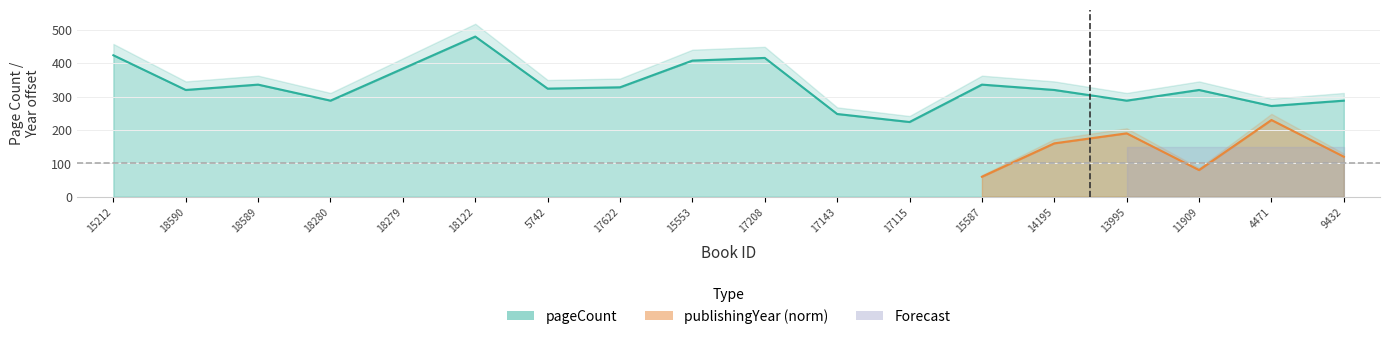

List the labels in order of value, smallest first.

17115, 17143, 4471, 18280, 13995, 9432, 18590, 14195, 11909, 5742, 17622, 18589, 15587, 18279, 15553, 17208, 15212, 18122